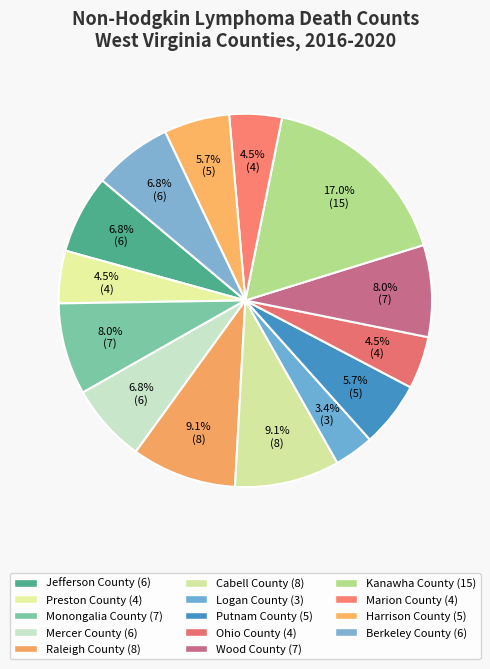

Which slice is the smallest?

Logan County